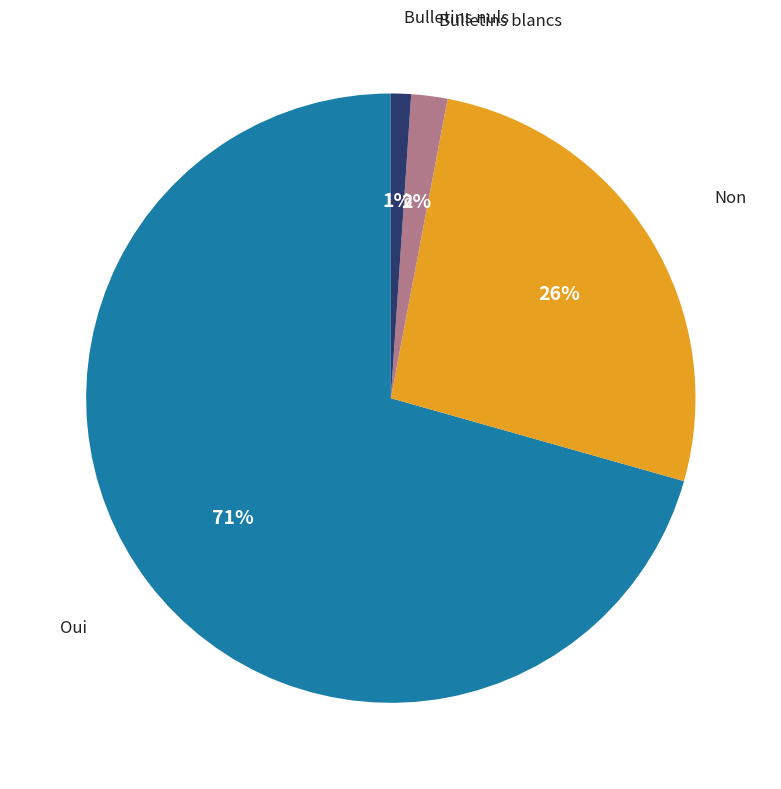

Is the sum of Non and Bulletins nuls greater than half?

No